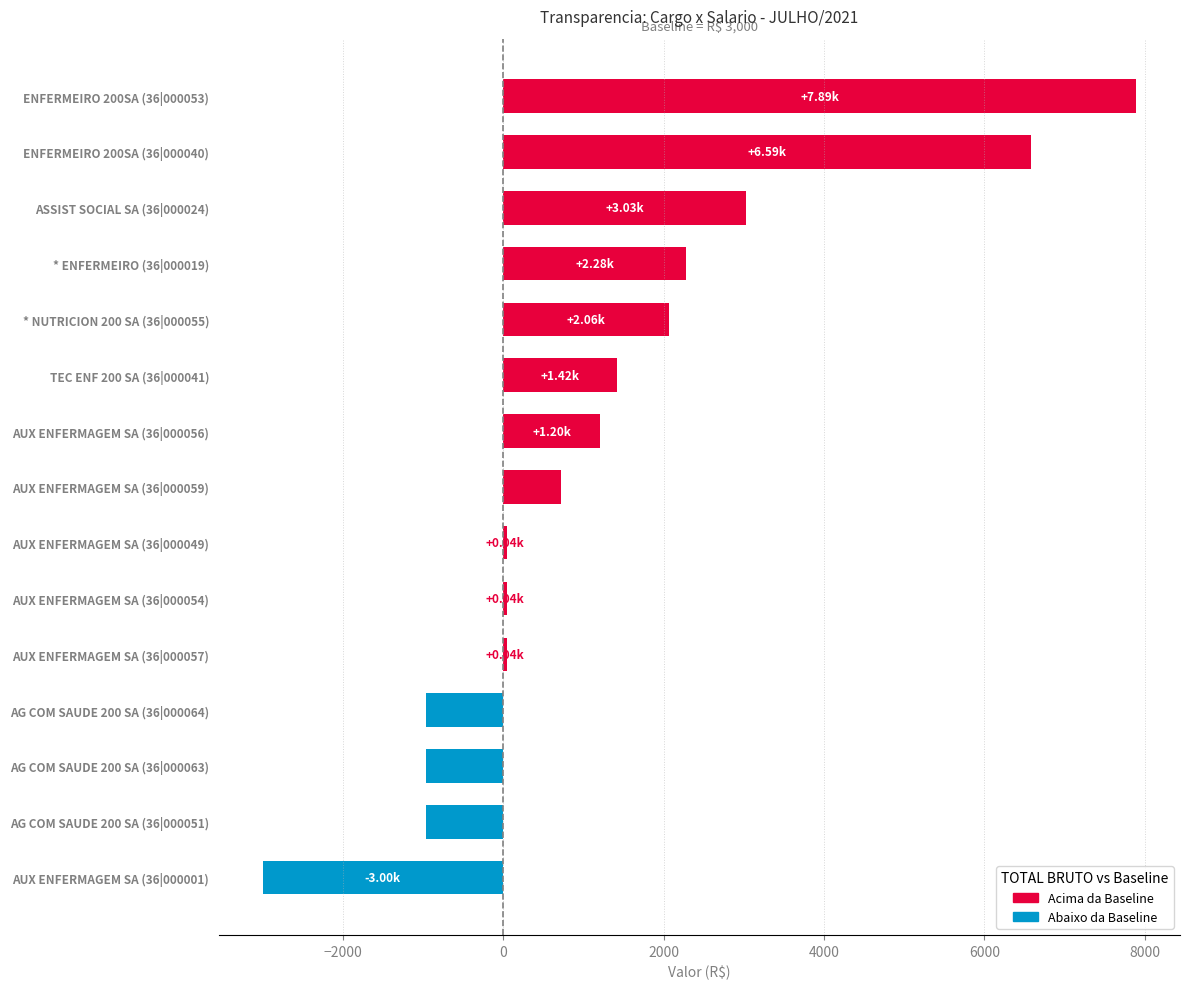

What is the sum of all values?

19443.2